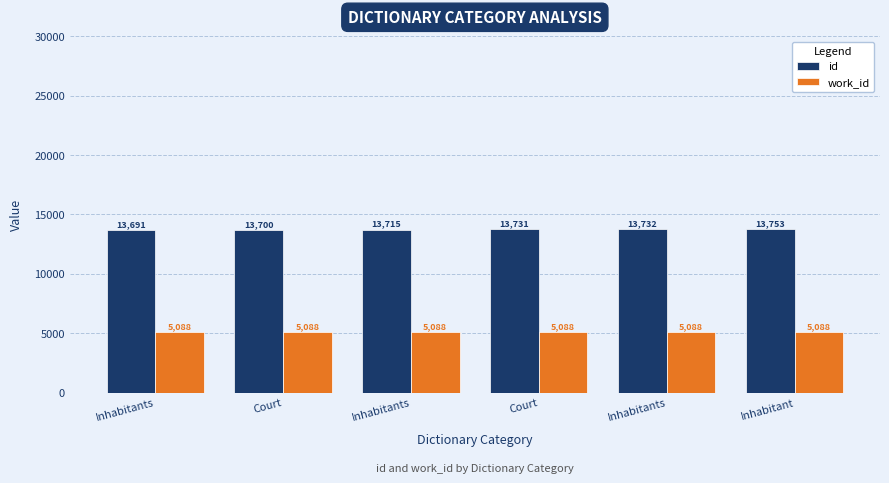

Which series has the largest range (max minus min)?

id